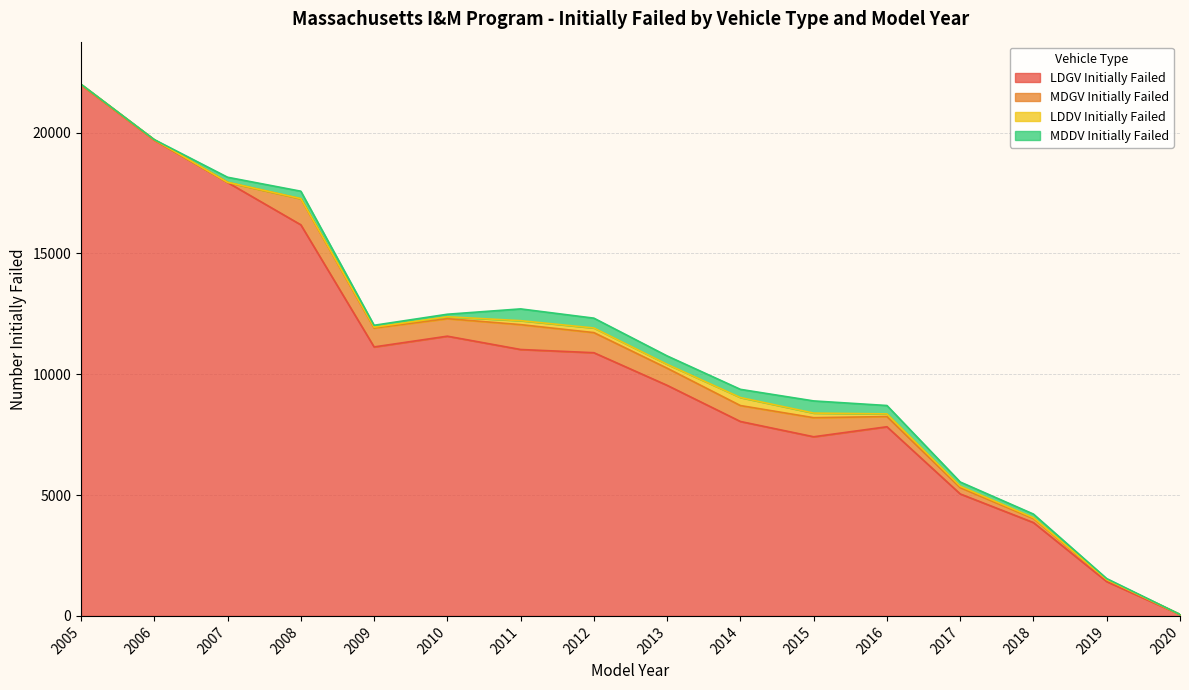

At 2018, list the series in order from largest to smallest.

LDGV Initially Failed, MDGV Initially Failed, MDDV Initially Failed, LDDV Initially Failed